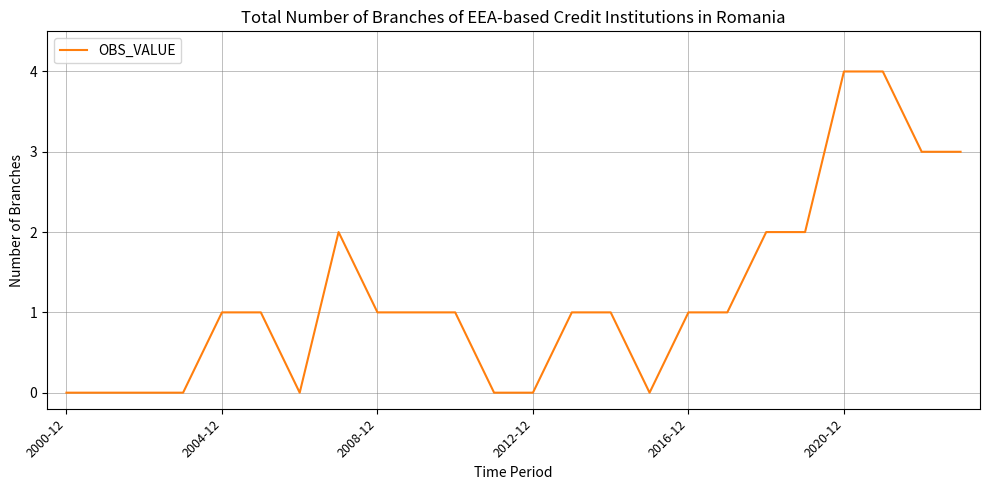

What is the difference between the maximum and minimum values?

4